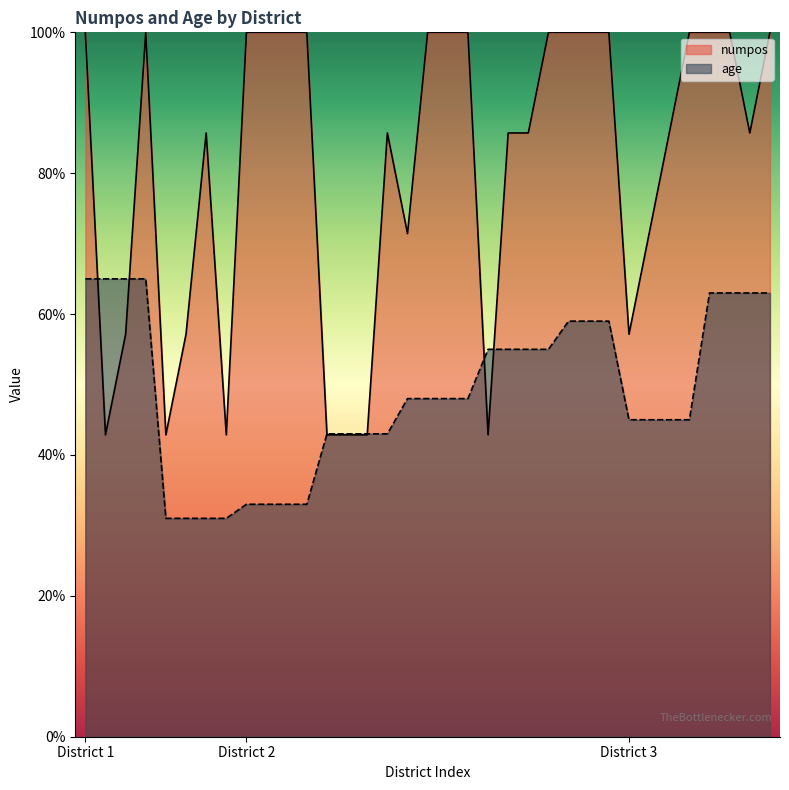

List the series in order of their peak value, lowest first.

age, numpos